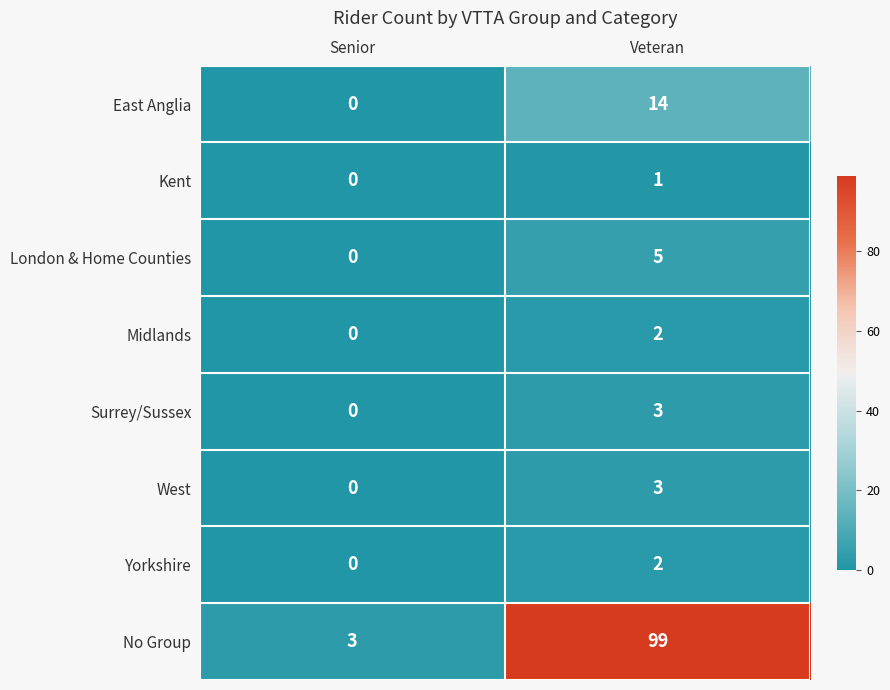

Which series has the largest range (max minus min)?

No Group